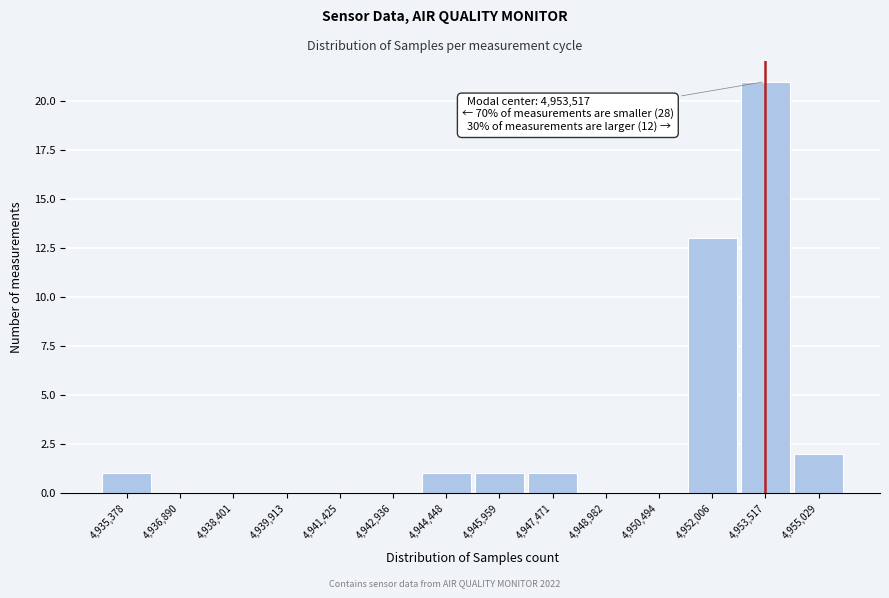

Over which range of the x-axis is the bar tallest?

4952800 to 4954200